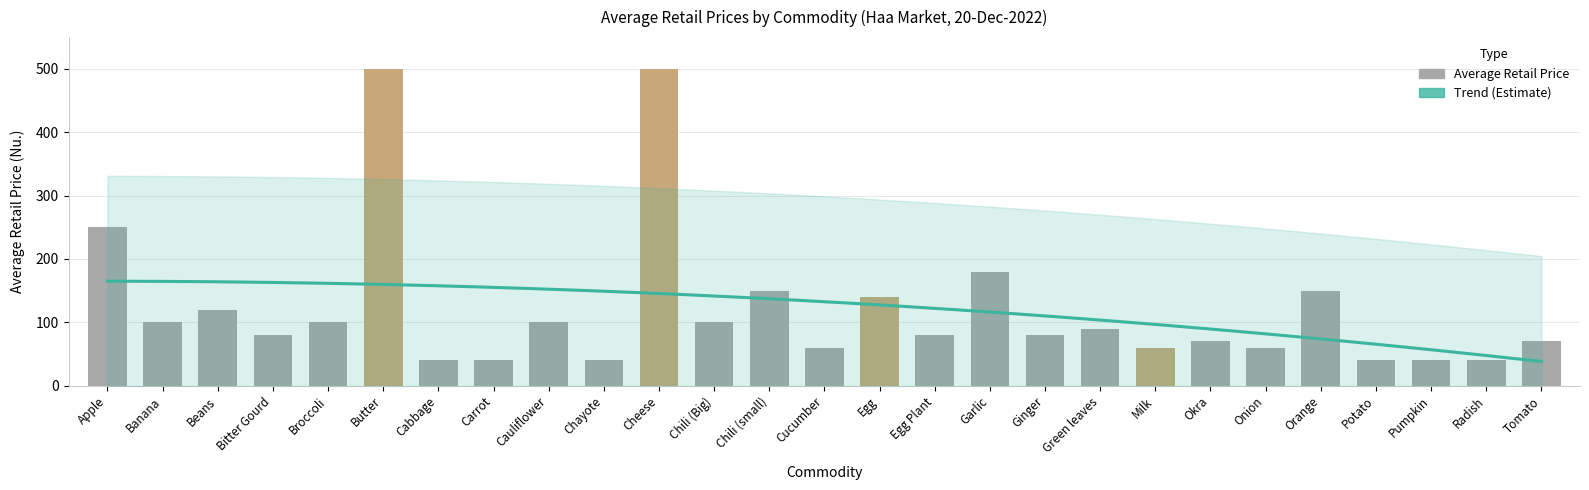

What is the difference between the second highest and second lowest values?

460